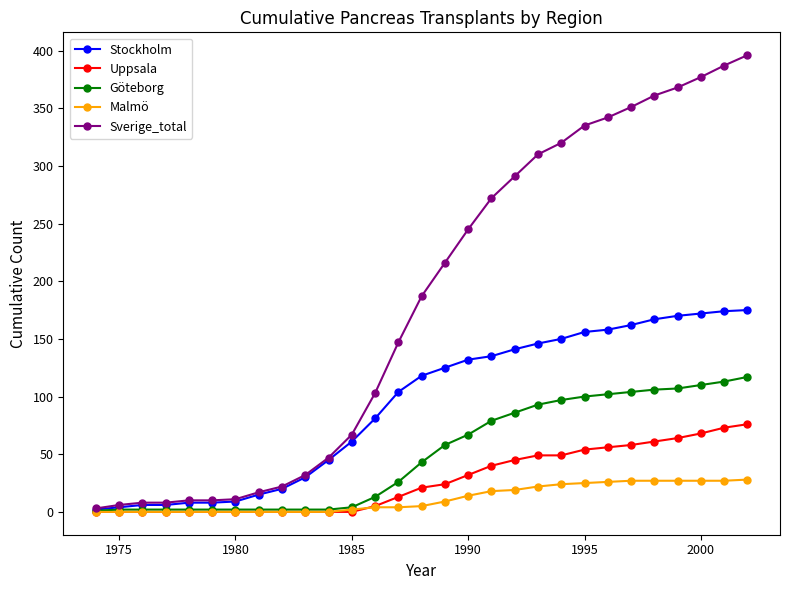

Rank the series by their maximum value, from highest to lowest.

Sverige_total, Stockholm, Göteborg, Uppsala, Malmö